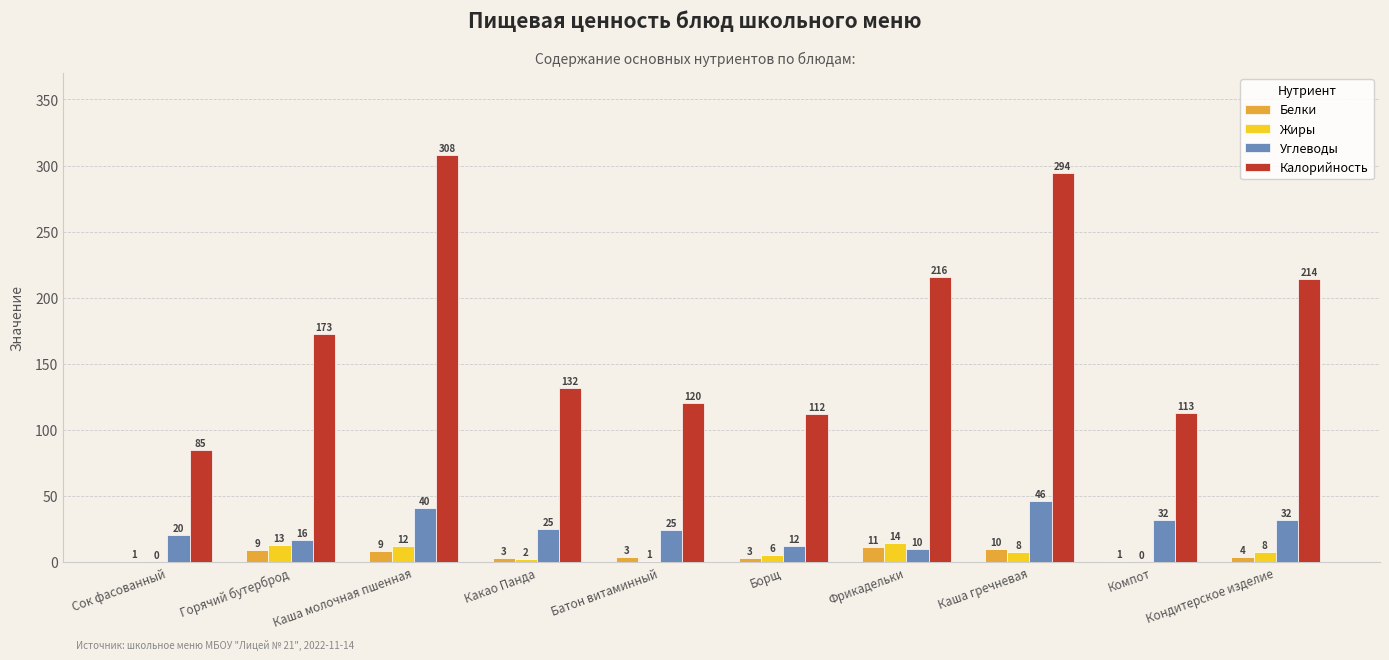

What is the value of the Белки bar at the 1st from the left?

1.0